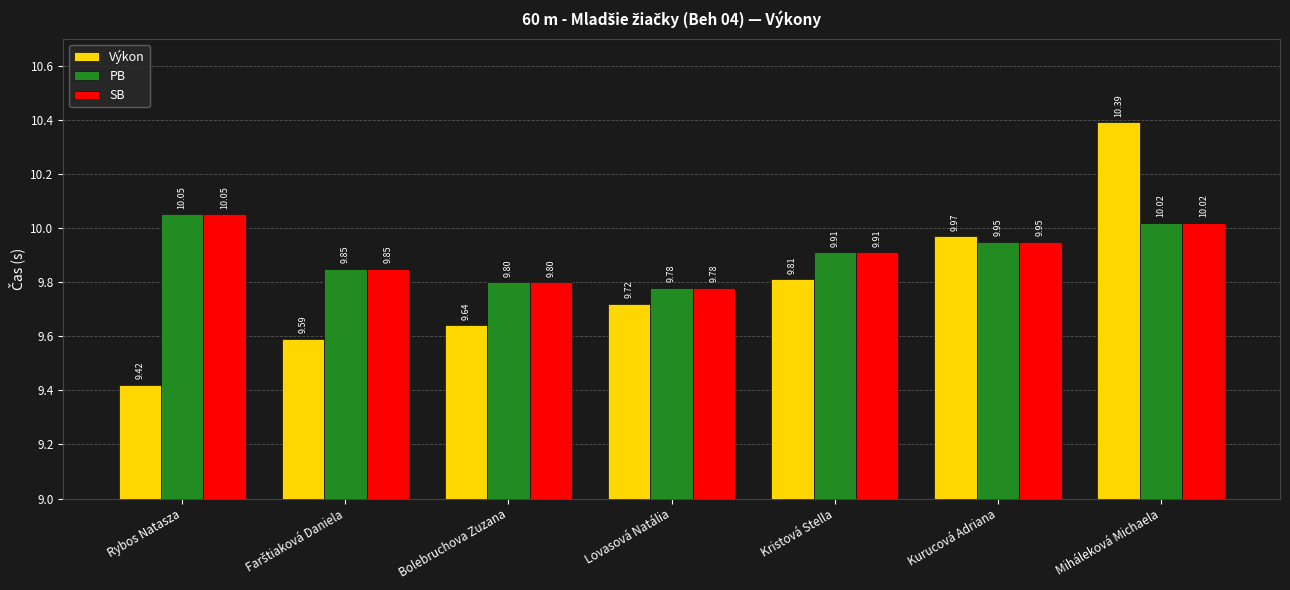

What is the sum of all PB values?

69.4